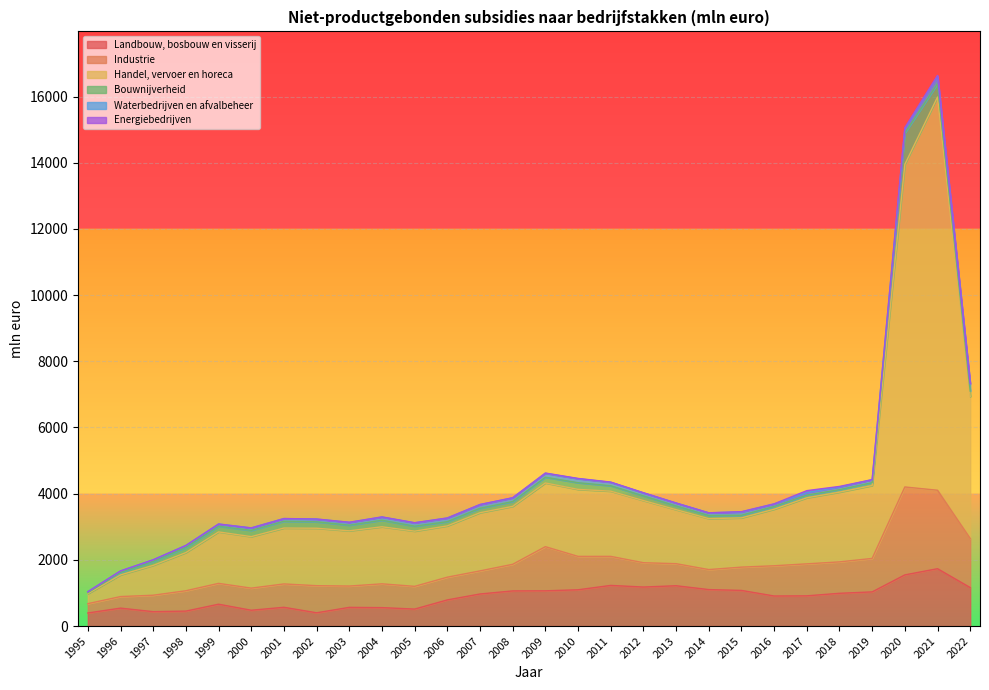

How many values in the Bouwnijverheid series are below 149?

14